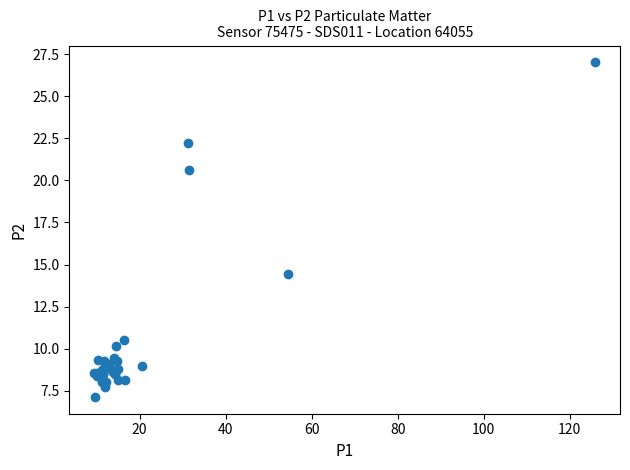

What Y value in the scatter plot is closest to 17?

14.4